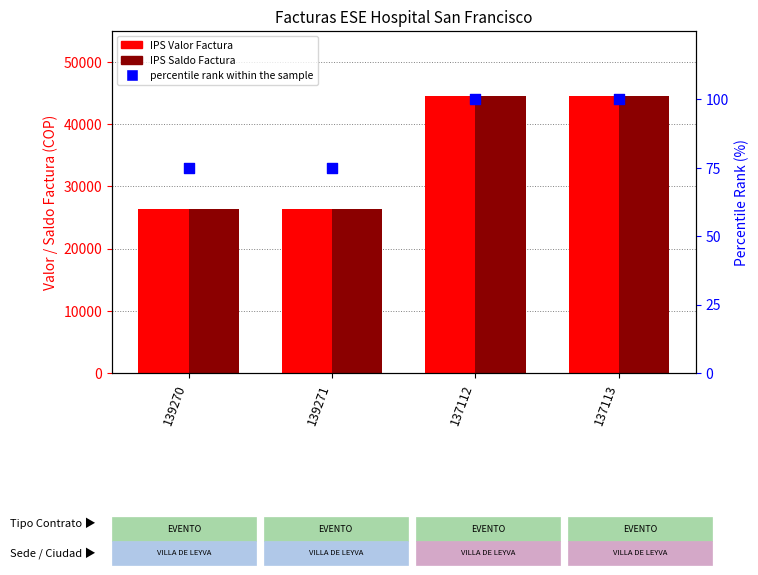

Which series has the largest total across all categories?

IPS Valor Factura